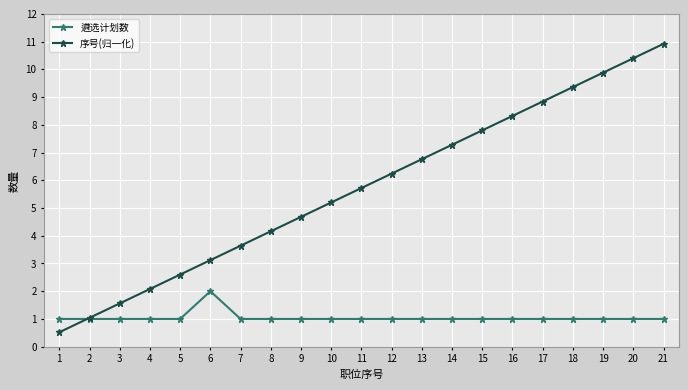

True or false: 序号(归一化) has more than 2 interior local peaks.

False